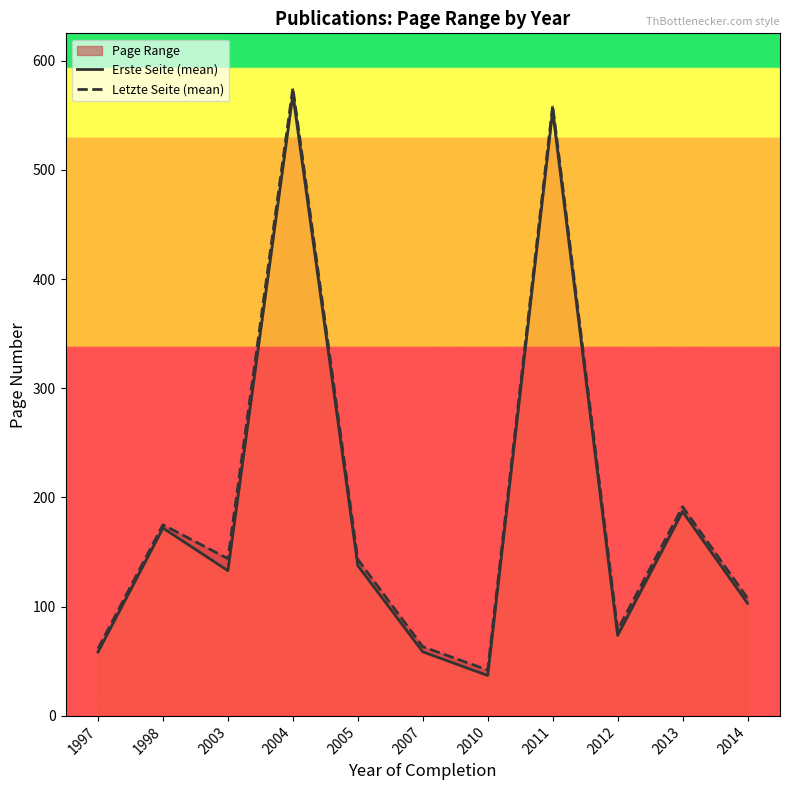

Reading right to left, transcribe all the data shown in this chart.

Erste Seite (mean): 2014=103.1	2013=187.0	2012=73.7	2011=554.0	2010=37.0	2007=58.7	2005=137.6	2004=569.0	2003=133.0	1998=172.0	1997=58.5
Letzte Seite (mean): 2014=107.8	2013=191.5	2012=78.8	2011=559.0	2010=42.0	2007=63.3	2005=143.2	2004=575.0	2003=144.0	1998=175.0	1997=61.5